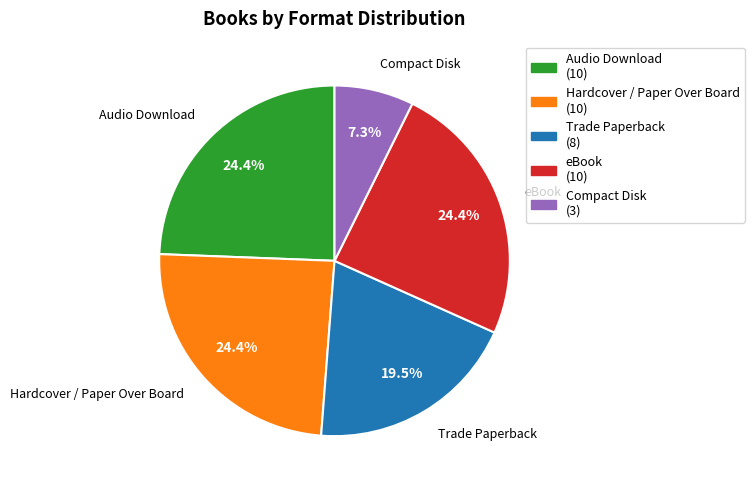

Is there any slice that represents more than half of the pie?

No